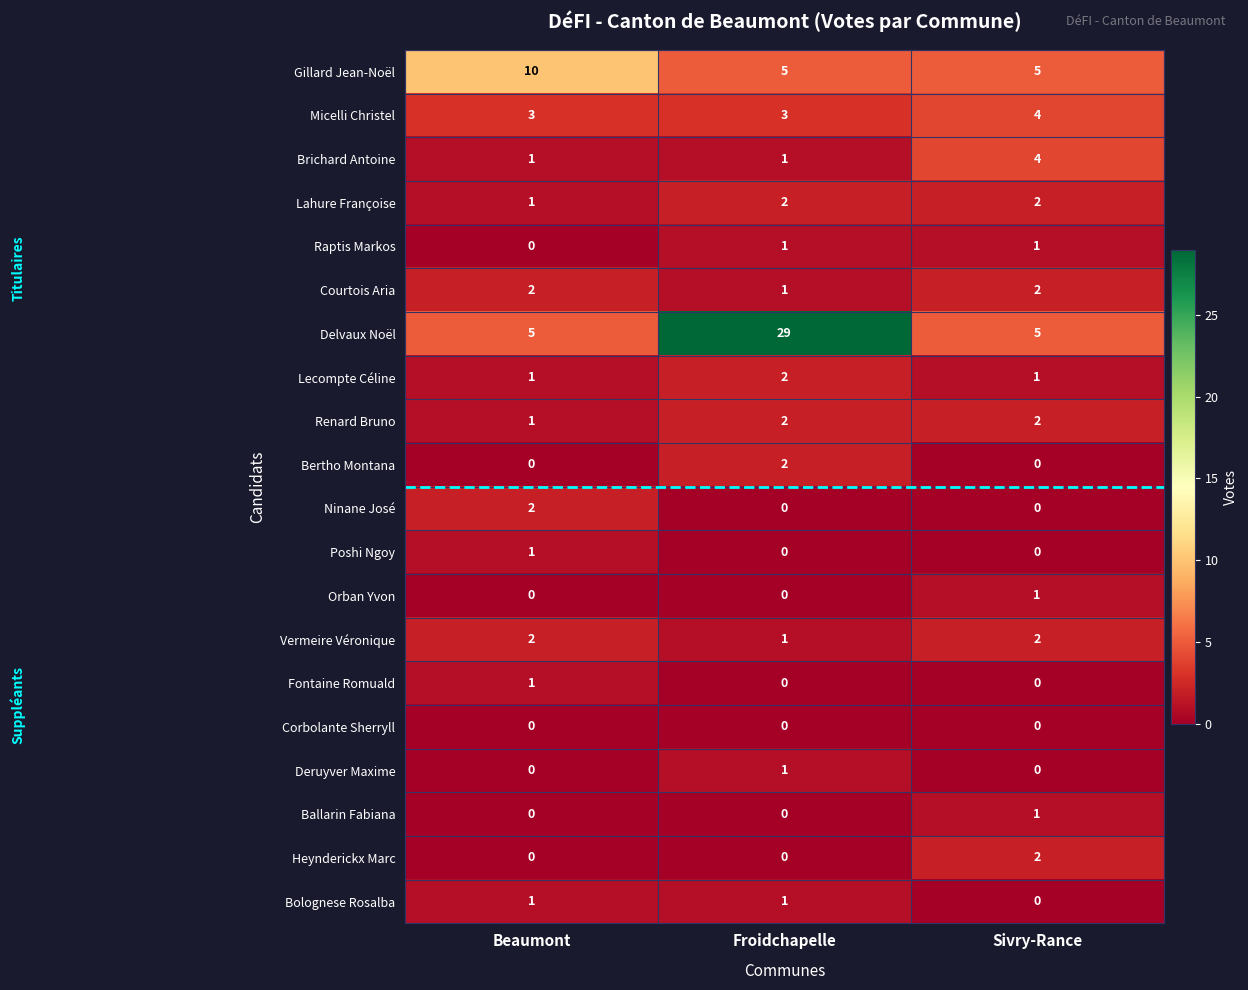

Which series changed the most between Beaumont and Froidchapelle?

Delvaux Noël